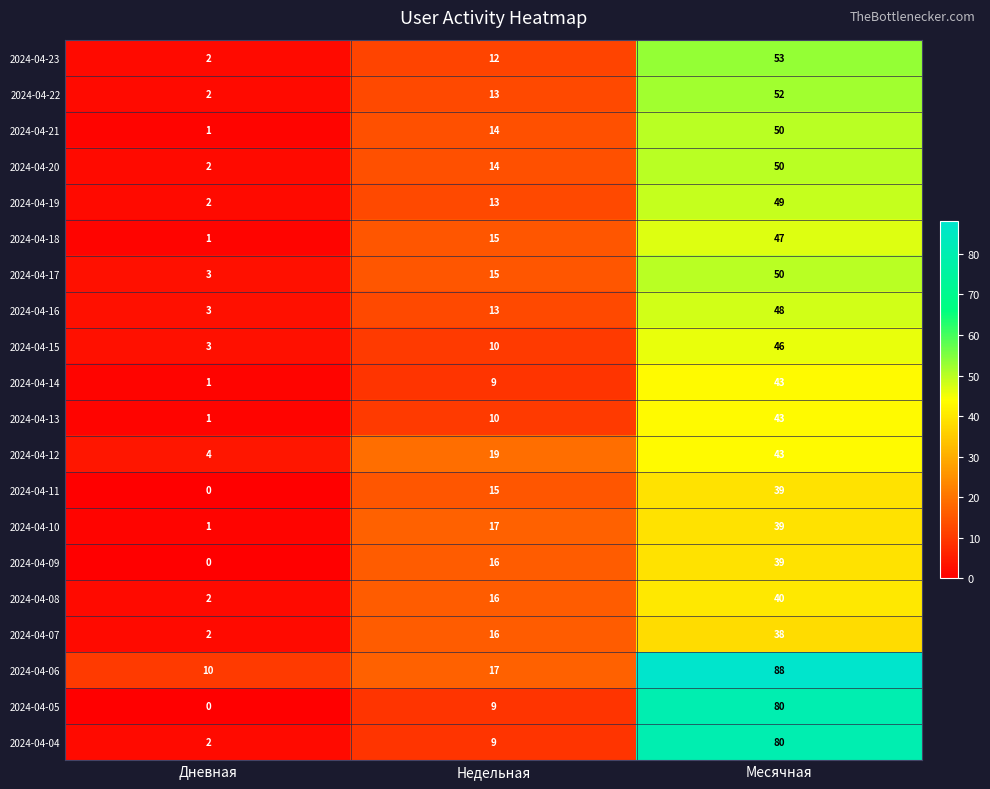

What is the highest value of the 2024-04-09 series?

39